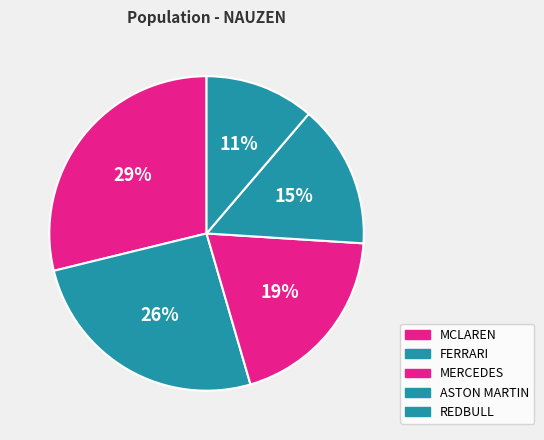

Approximately how many times larger is the value at MERCEDES compared to REDBULL?

1.7